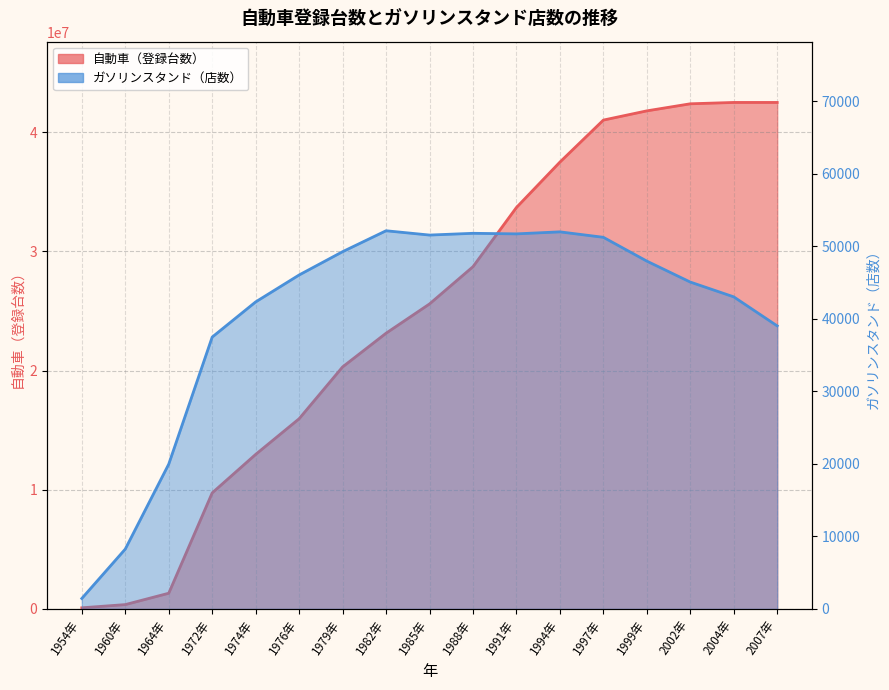

Reading right to left, extract all data points from this chart.

自動車（登録台数）: 42505000	42505000	42392000	41799000	41025000	37498000	33690000	28720000	25595000	23137717	20309688	15961282	12968647	9738692	1317806	363776	95040
ガソリンスタンド（店数）: 39021	43025	45064	47953	51235	51986	51708	51786	51544	52137	49251	46040	42328	37478	19959	8251	1442